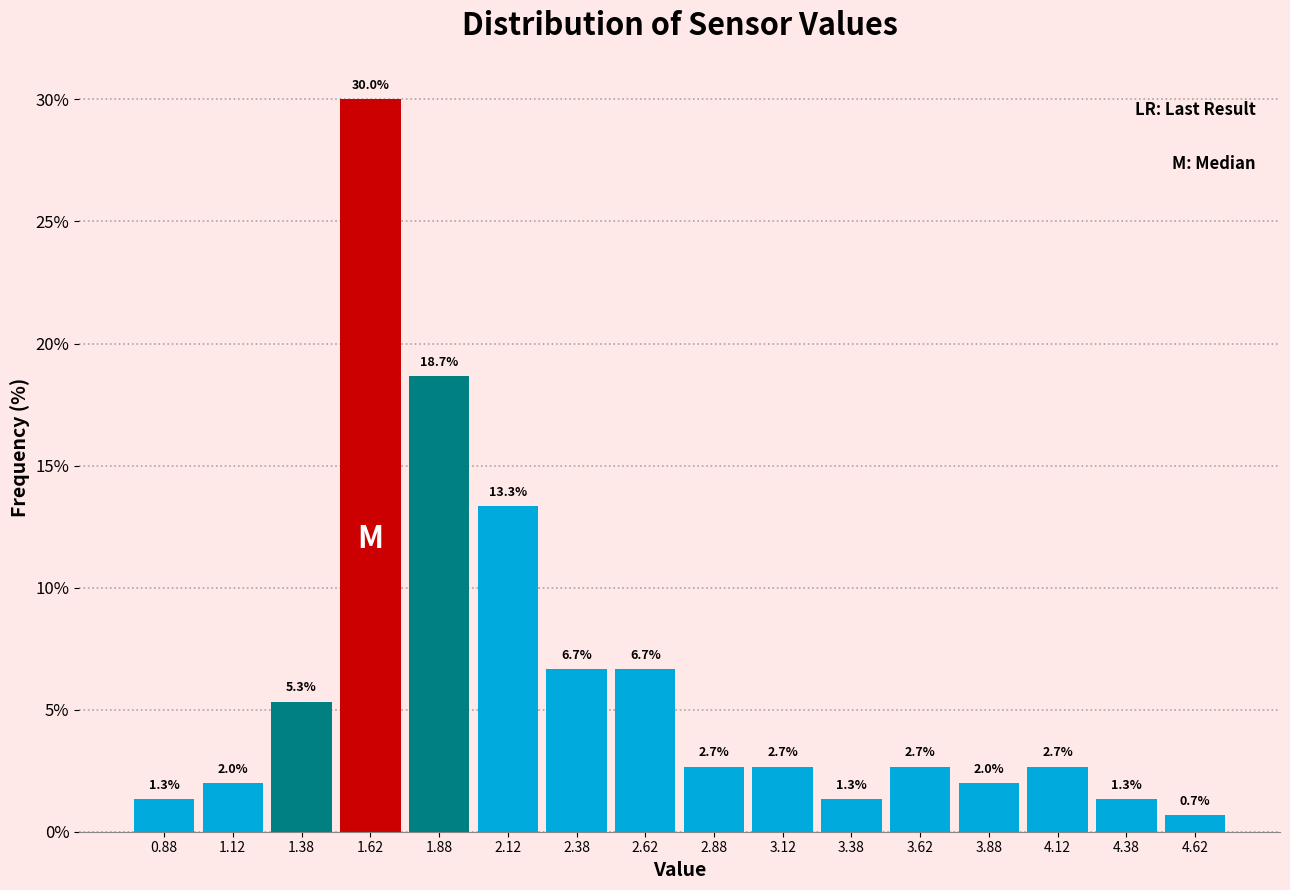

How tall is the bar that spans 3.50 to 3.75 on the x-axis?

2.7